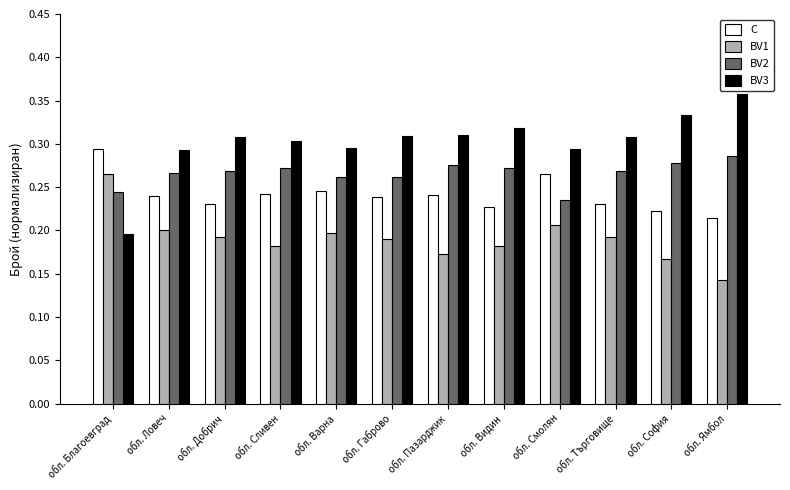

Which category has the highest value in the C series?

обл. Благоевград